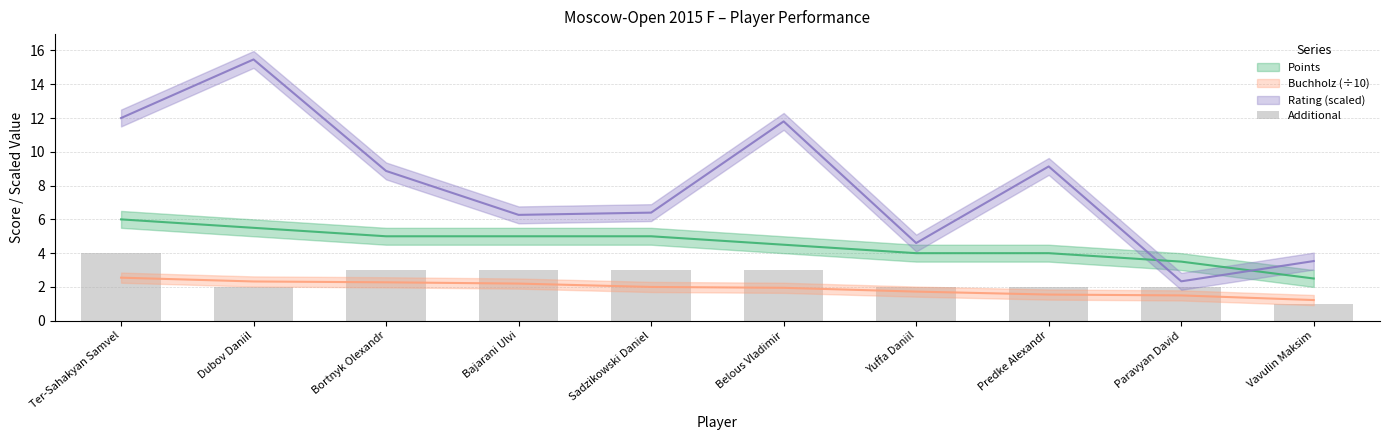

What is the sum of all values?

25